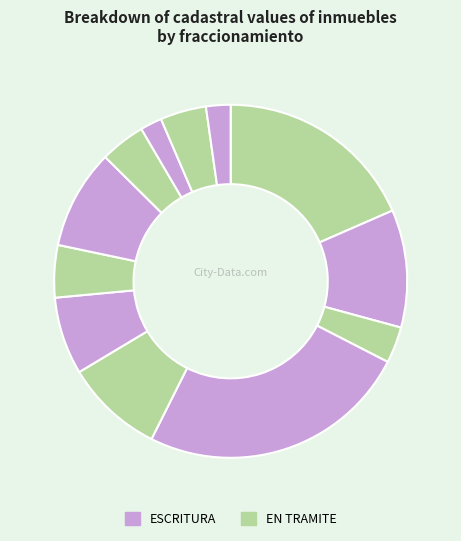

How many segments does this pie chart have?

12